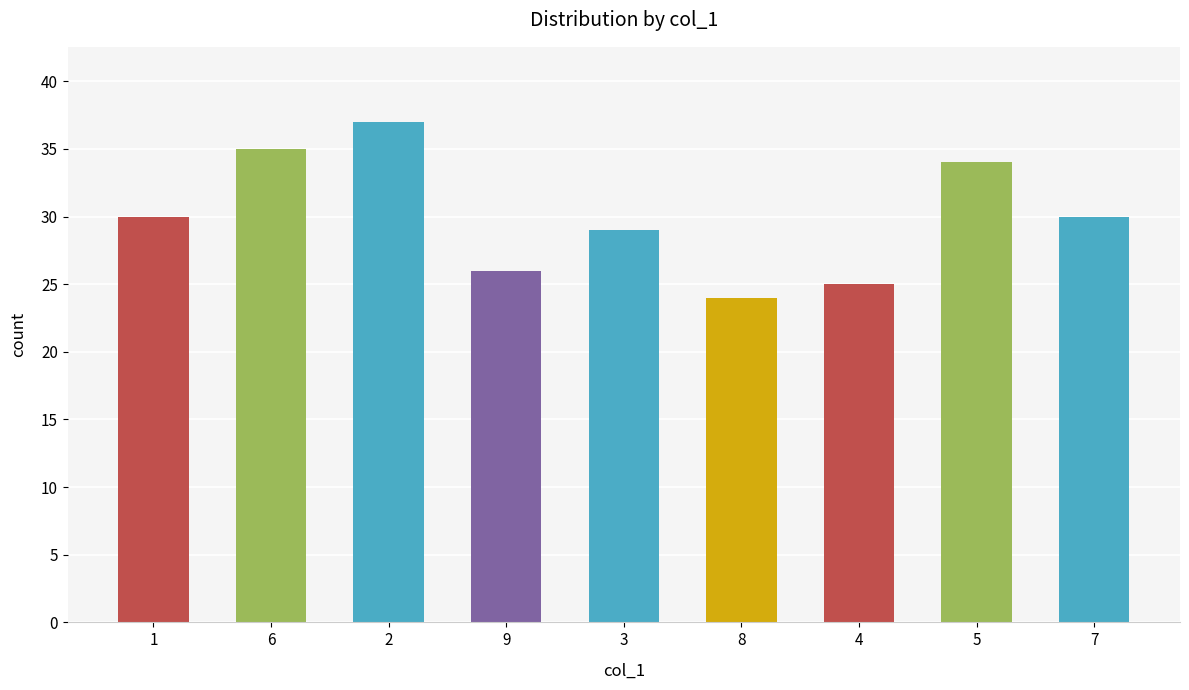

Reading left to right, what are all the values shown in this chart?

30	35	37	26	29	24	25	34	30